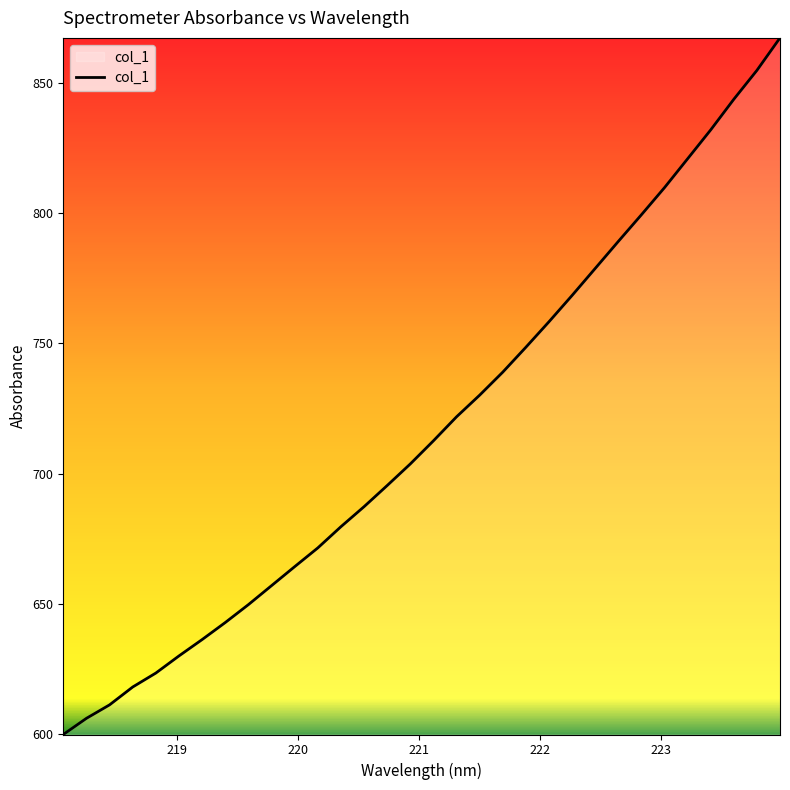

What is the greatest value displayed?

867.2